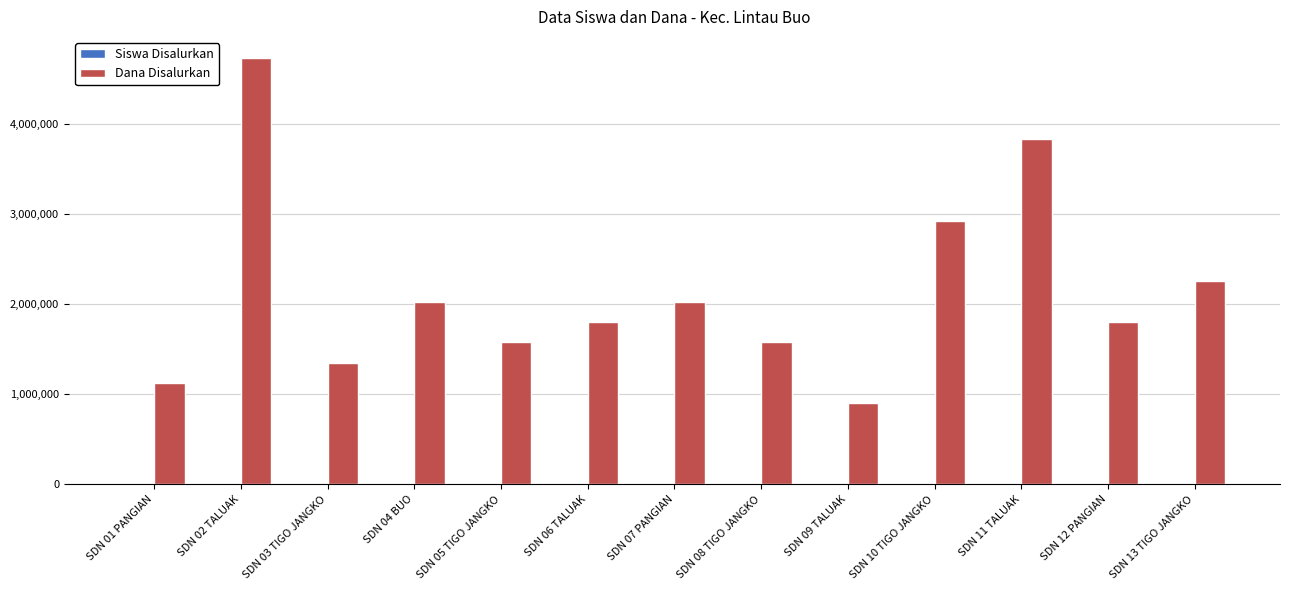

At which category is the sum across all series the highest?

SDN 02 TALUAK